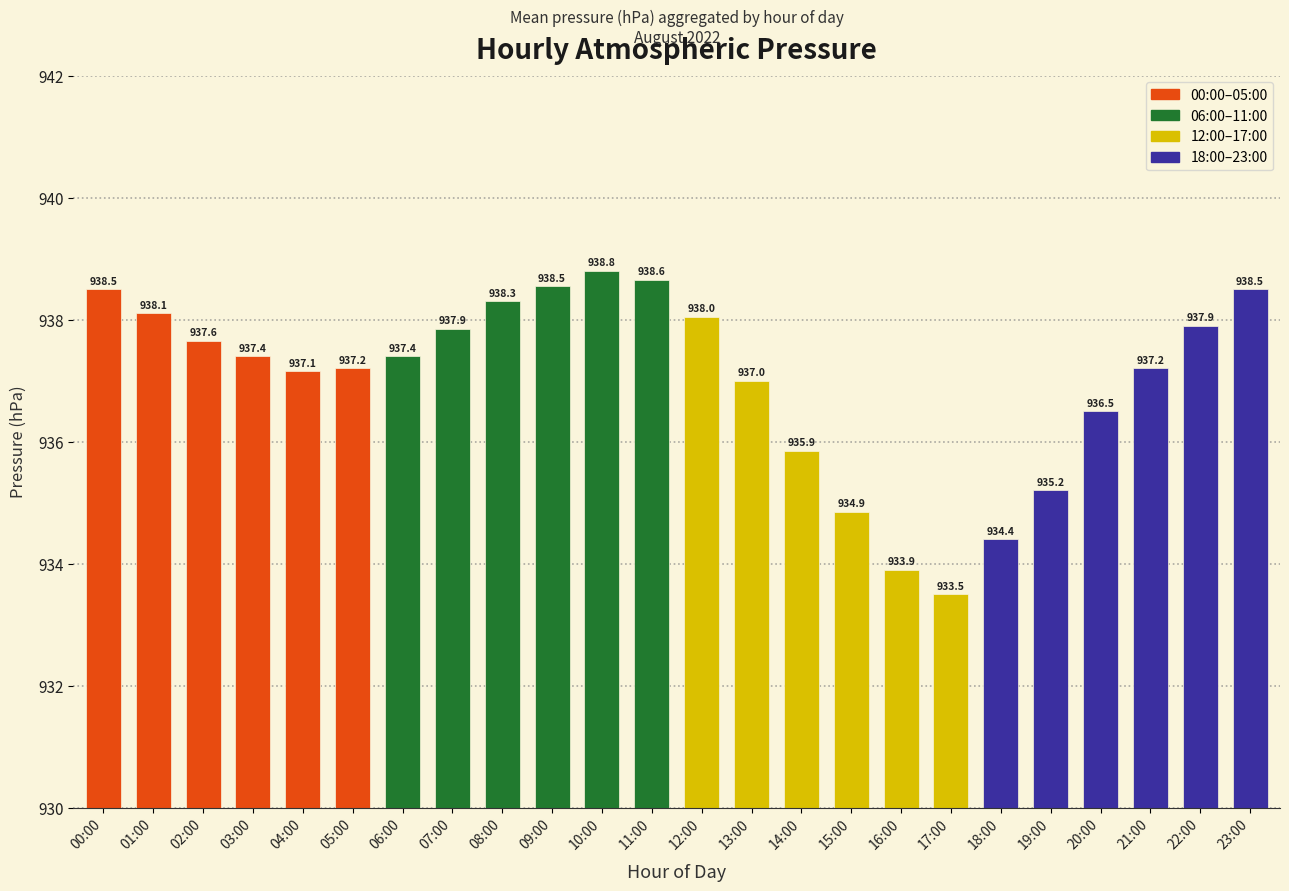

How many categories are shown in the chart?

24